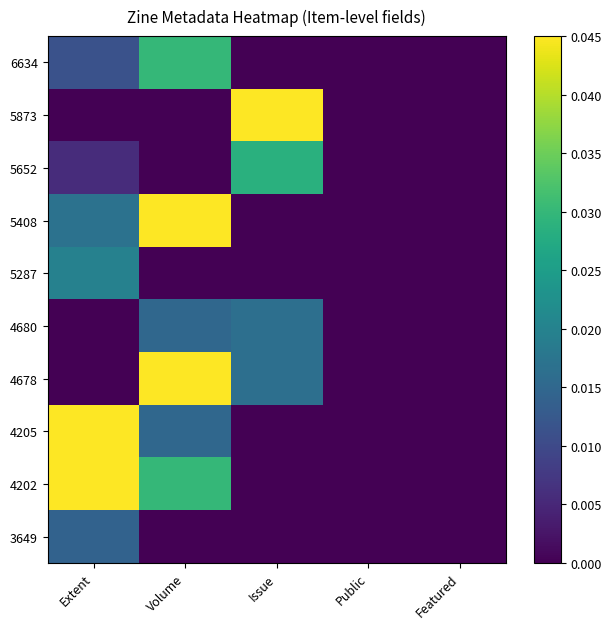

Reading left to right, list all the values displayed in this chart.

6634: Extent=0.0	Volume=0.0	Issue=0.0	Public=0.0	Featured=0.0
5873: Extent=0.0	Volume=0.0	Issue=0.0	Public=0.0	Featured=0.0
5652: Extent=0.0	Volume=0.0	Issue=0.0	Public=0.0	Featured=0.0
5408: Extent=0.0	Volume=0.0	Issue=0.0	Public=0.0	Featured=0.0
5287: Extent=0.0	Volume=0.0	Issue=0.0	Public=0.0	Featured=0.0
4680: Extent=0.0	Volume=0.0	Issue=0.0	Public=0.0	Featured=0.0
4678: Extent=0.0	Volume=0.0	Issue=0.0	Public=0.0	Featured=0.0
4205: Extent=0.0	Volume=0.0	Issue=0.0	Public=0.0	Featured=0.0
4202: Extent=0.0	Volume=0.0	Issue=0.0	Public=0.0	Featured=0.0
3649: Extent=0.0	Volume=0.0	Issue=0.0	Public=0.0	Featured=0.0